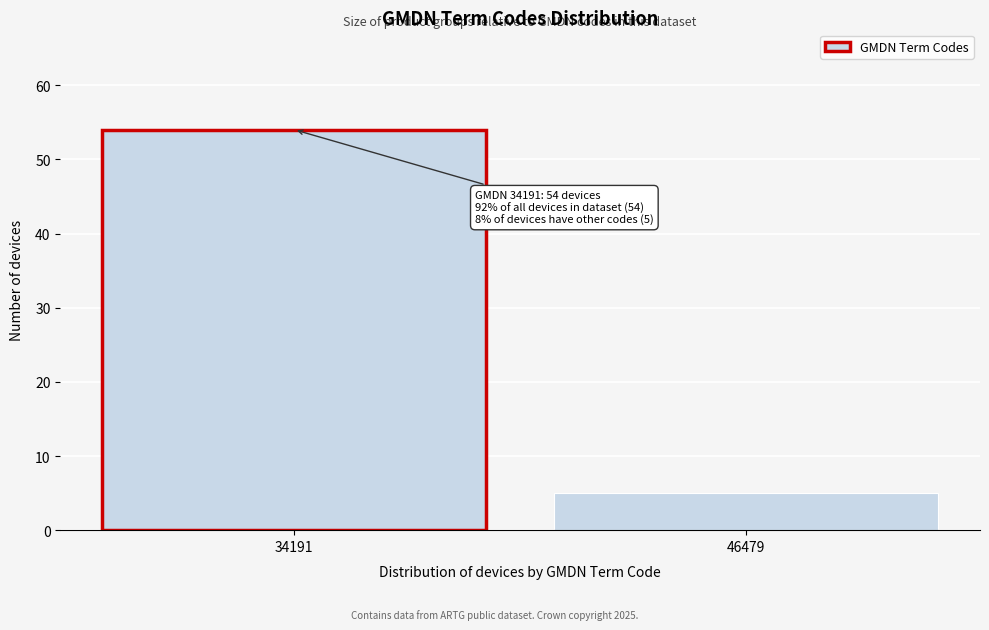

Reading left to right, transcribe all the data shown in this chart.

54	5